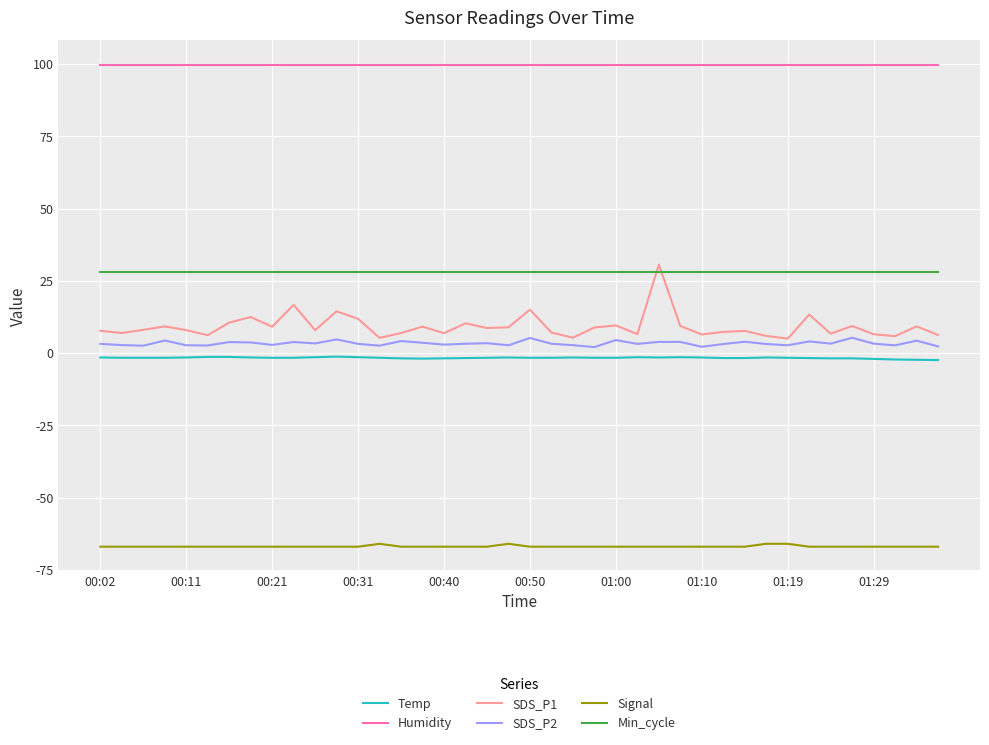

What is the lowest value of the SDS_P1 series?

5.0